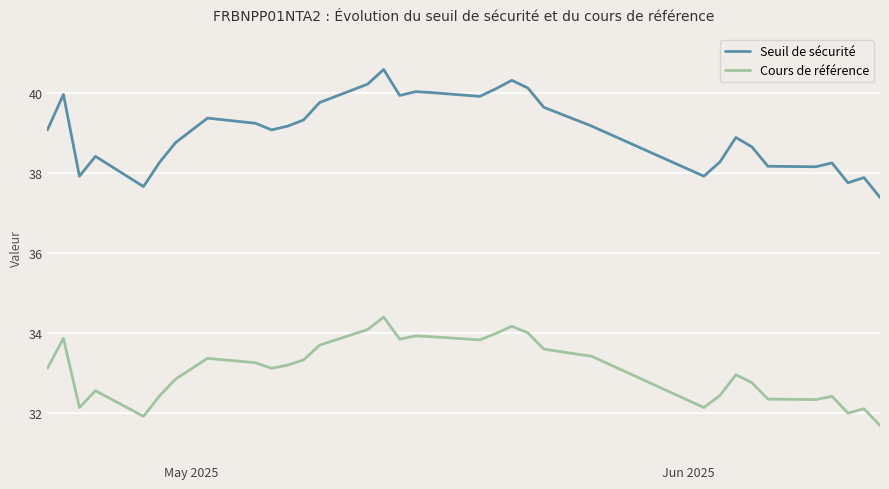

Which series has the largest range (max minus min)?

Seuil de sécurité